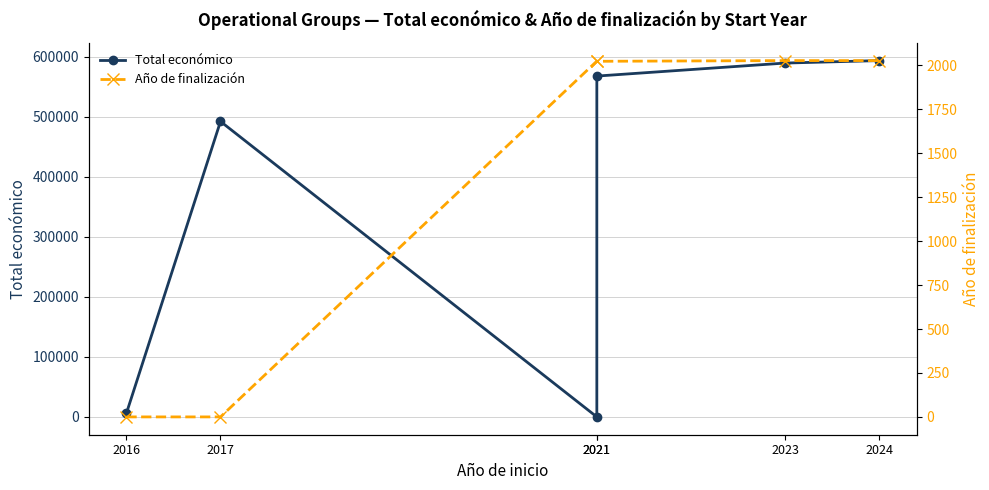

Is the value of Total económico at 2021 greater than the value of Año de finalización at 2023?

No